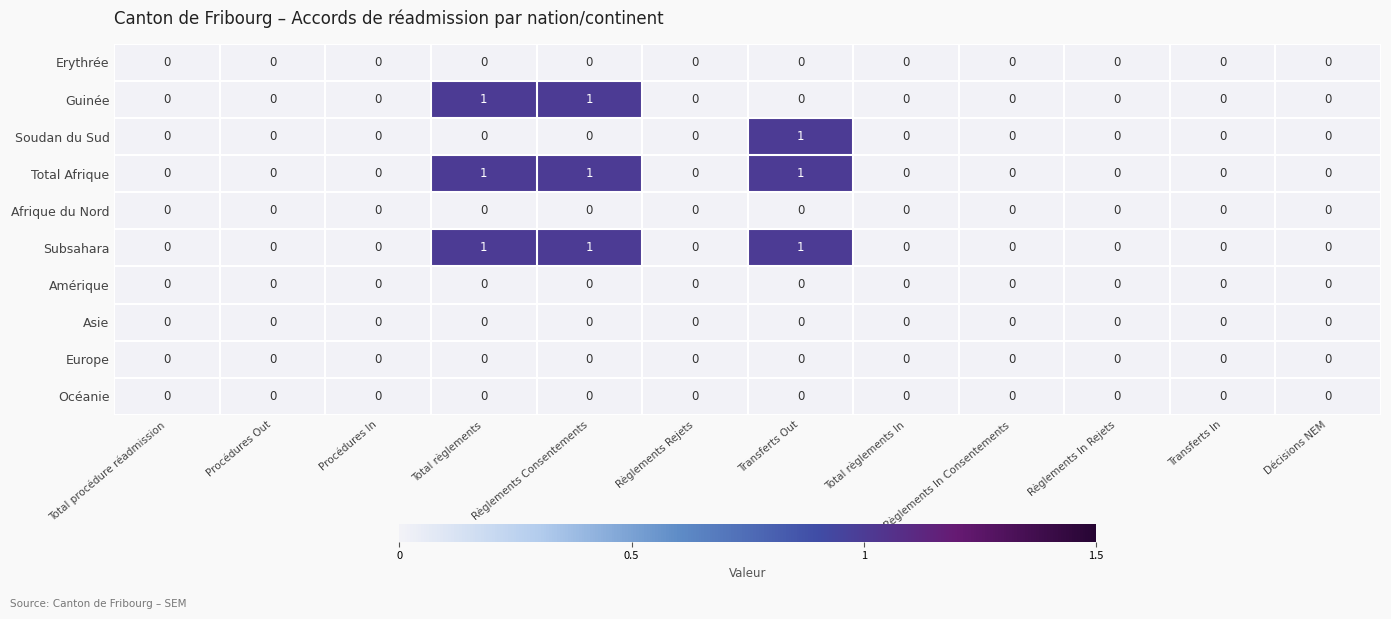

What is the total value across all series at Règlements Consentements?

3